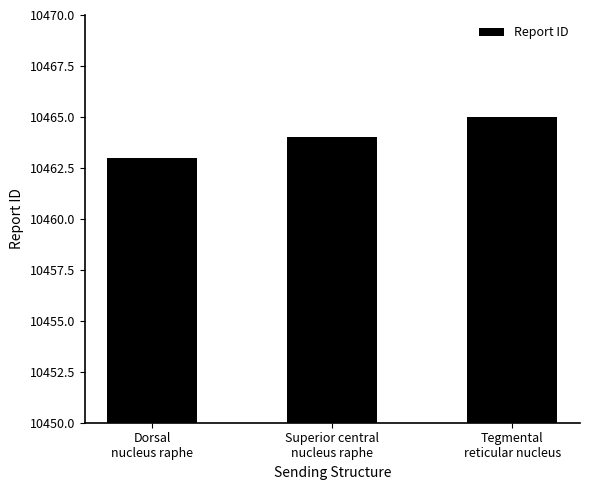

How many series are shown in this chart?

1